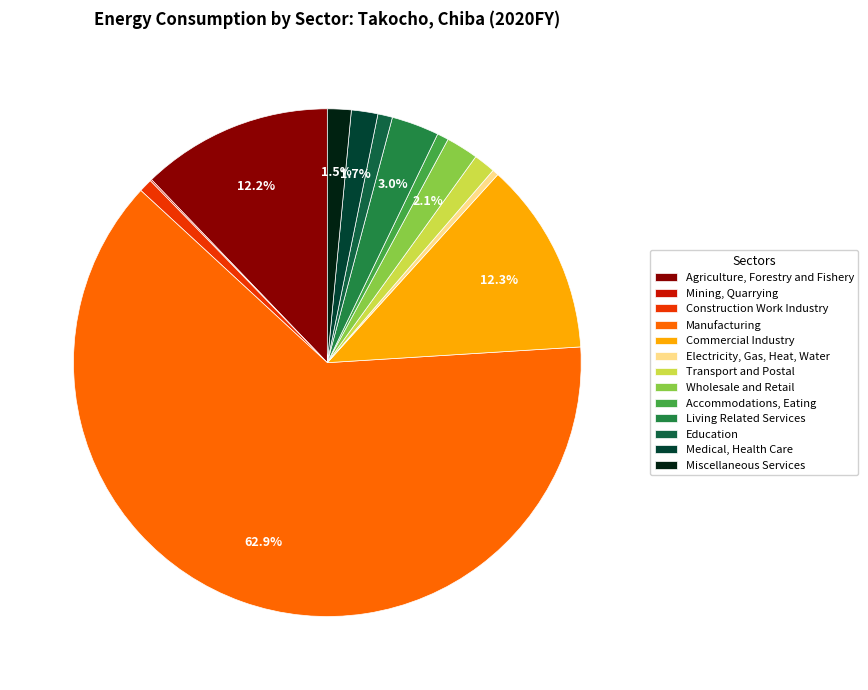

Rank the categories by value from lowest to highest.

Mining, Quarrying, Electricity, Gas, Heat, Water, Accommodations, Eating, Construction Work Industry, Education, Transport and Postal, Miscellaneous Services, Medical, Health Care, Wholesale and Retail, Living Related Services, Agriculture, Forestry and Fishery, Commercial Industry, Manufacturing